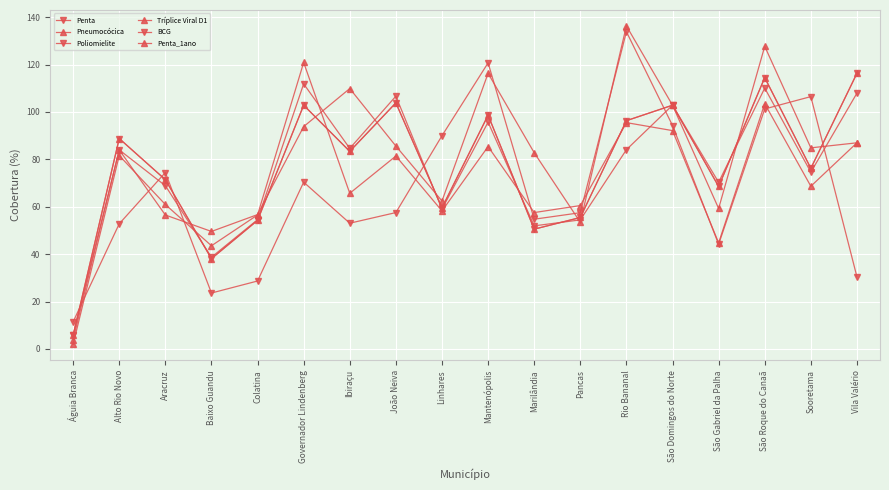

What is the difference between the maximum and minimum values in the Tríplice Viral D1 series?

132.5